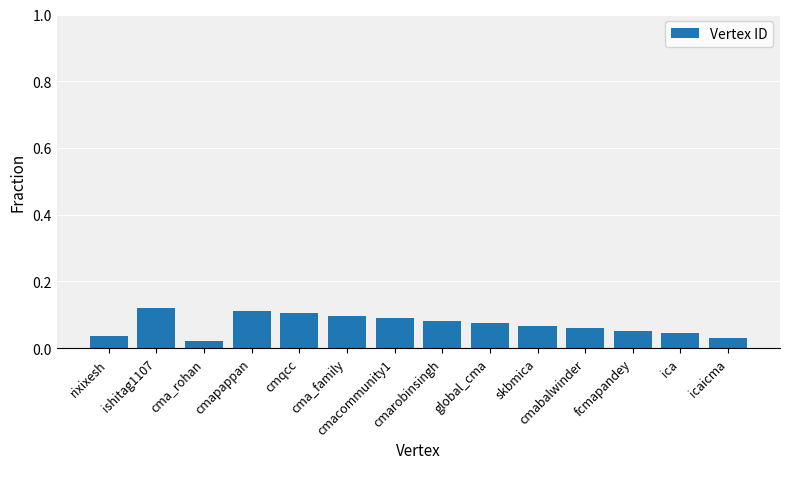

What is the sum of all values?

1.0